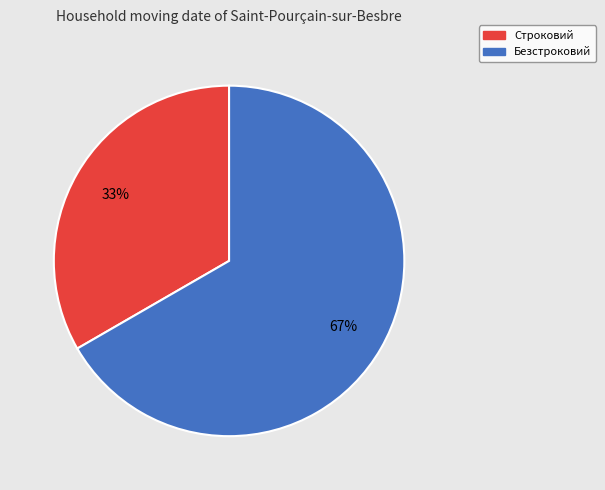

How many slices are in this pie chart?

2